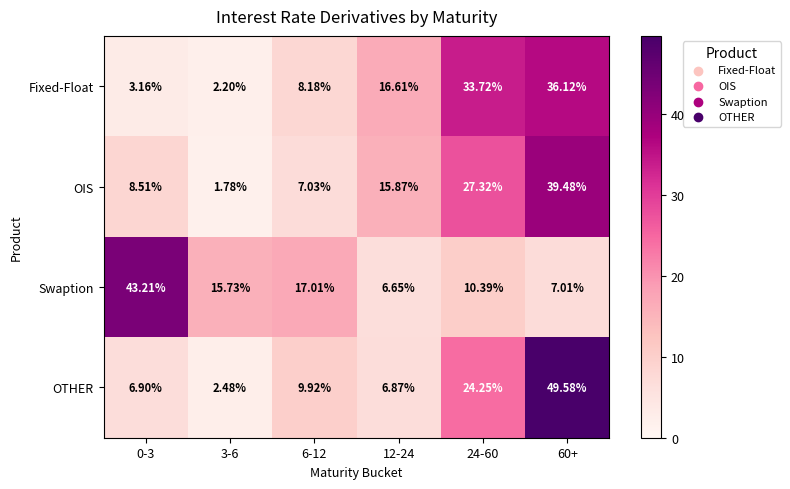

Is the value of Fixed-Float at 6-12 greater than the value of OTHER at 3-6?

Yes